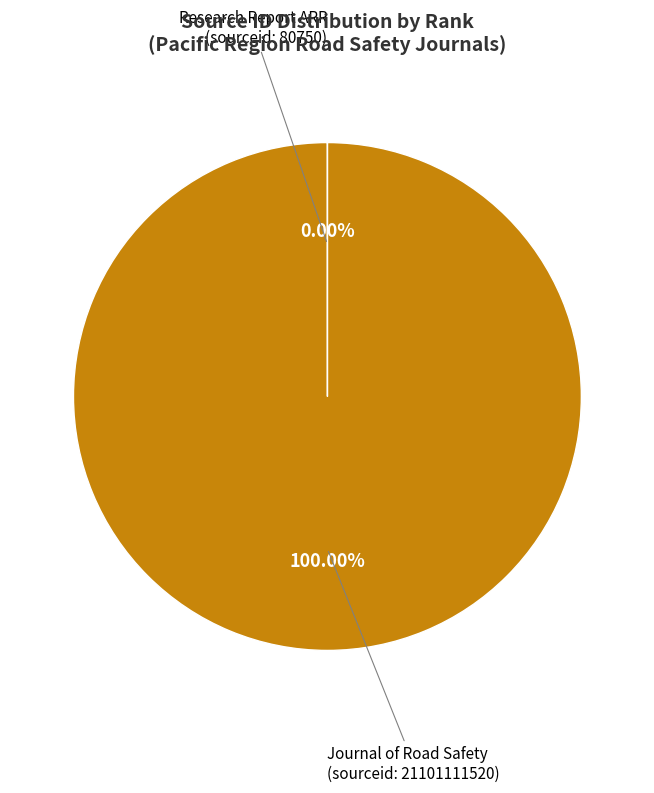

Does any single category account for the majority?

Yes